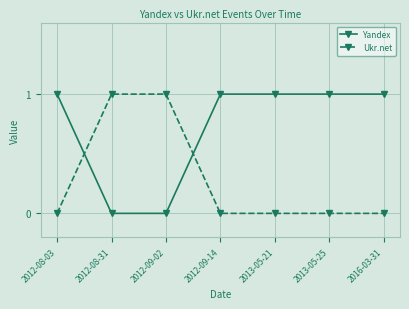

Where do Yandex and Ukr.net first cross each other?

2012-08-03 and 2012-08-31